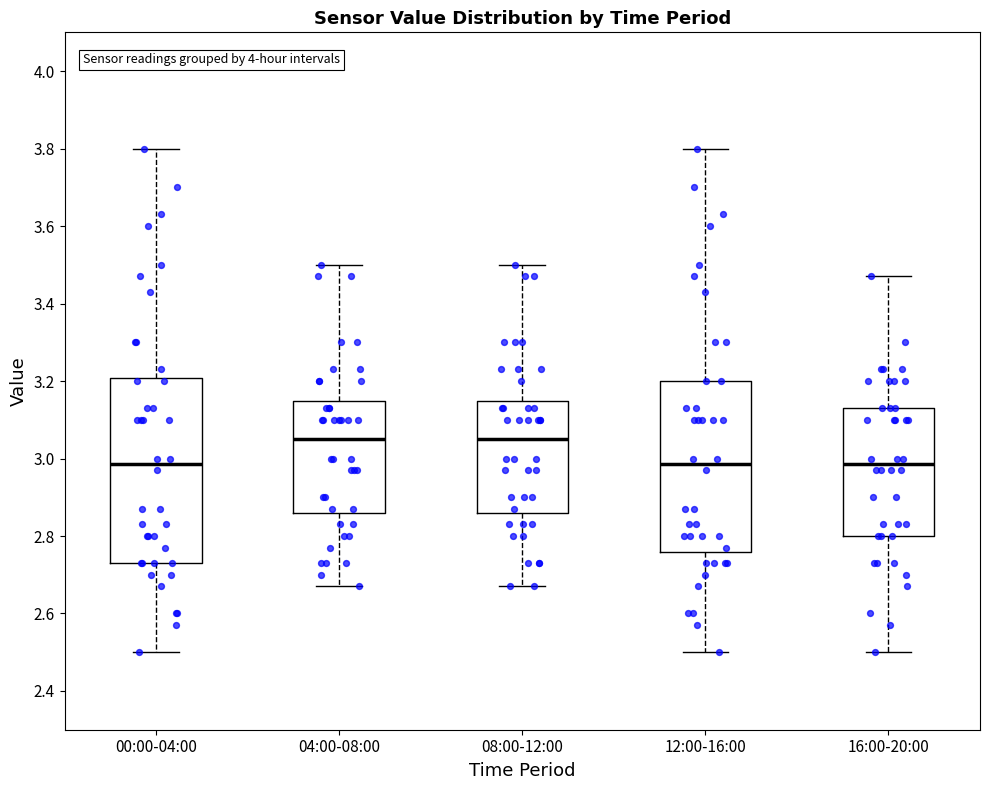

Reading left to right, read every box against the y-axis: the position of its median line, the range the box covers, and the ends of its whiskers. The values are not printed on the chart, so give them approximately, as read against the axis.

00:00-04:00: median 2.98, box 2.74 to 3.20, whiskers 2.50 to 3.80
04:00-08:00: median 3.06, box 2.86 to 3.14, whiskers 2.68 to 3.50
08:00-12:00: median 3.06, box 2.86 to 3.14, whiskers 2.68 to 3.50
12:00-16:00: median 2.98, box 2.76 to 3.20, whiskers 2.50 to 3.80
16:00-20:00: median 2.98, box 2.80 to 3.14, whiskers 2.50 to 3.48